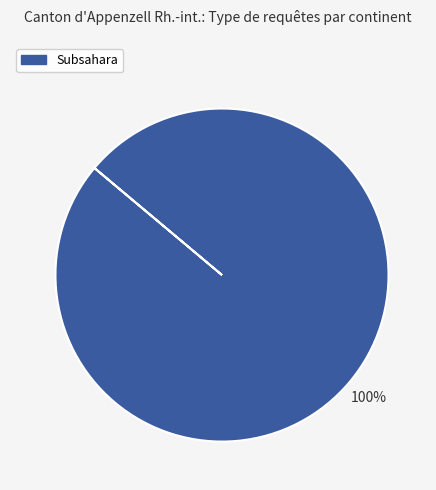

Is there any slice that represents more than half of the pie?

Yes